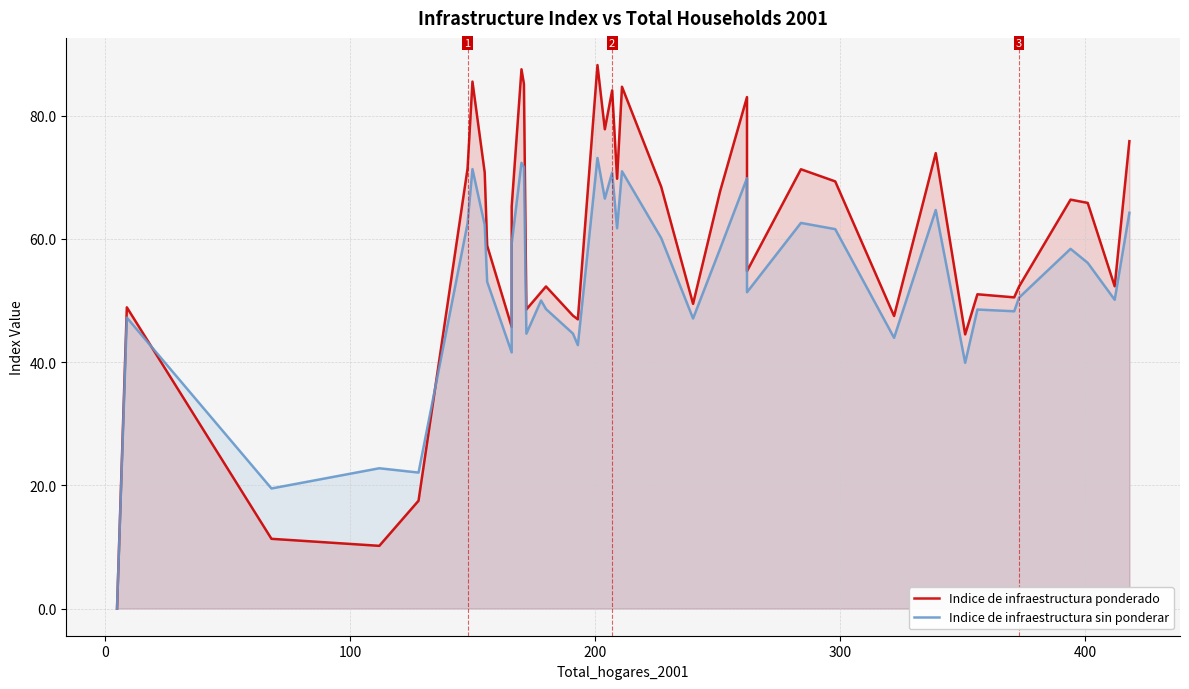

Which series ends up on top after the final intersection of Indice de infraestructura sin ponderar and Indice de infraestructura ponderado?

Indice de infraestructura ponderado